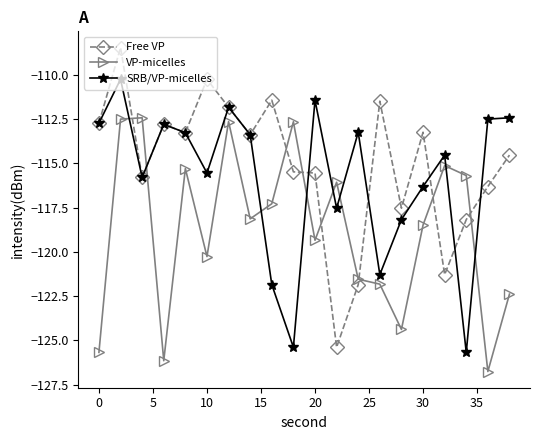

What is the value of the SRB/VP-micelles point at the 8th from the left?

-113.4